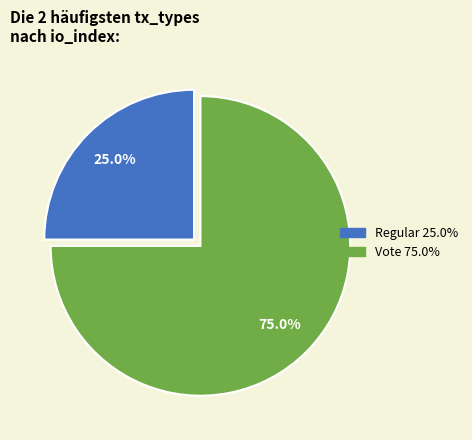

What percentage is the Regular slice, to the nearest percent?

25%